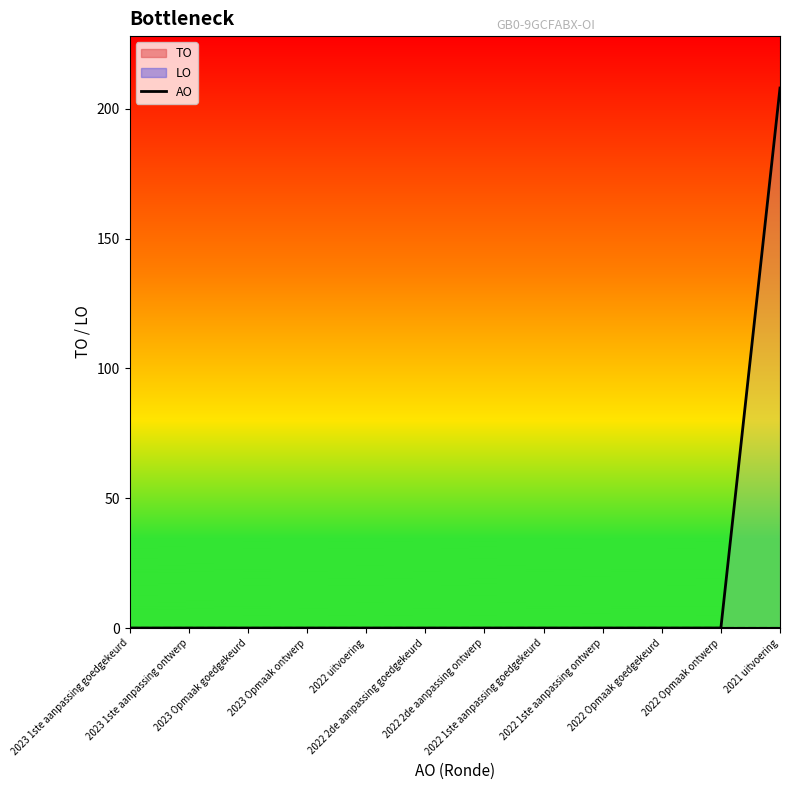

What is the change in value from 2022 uitvoering to 2021 uitvoering?

+208